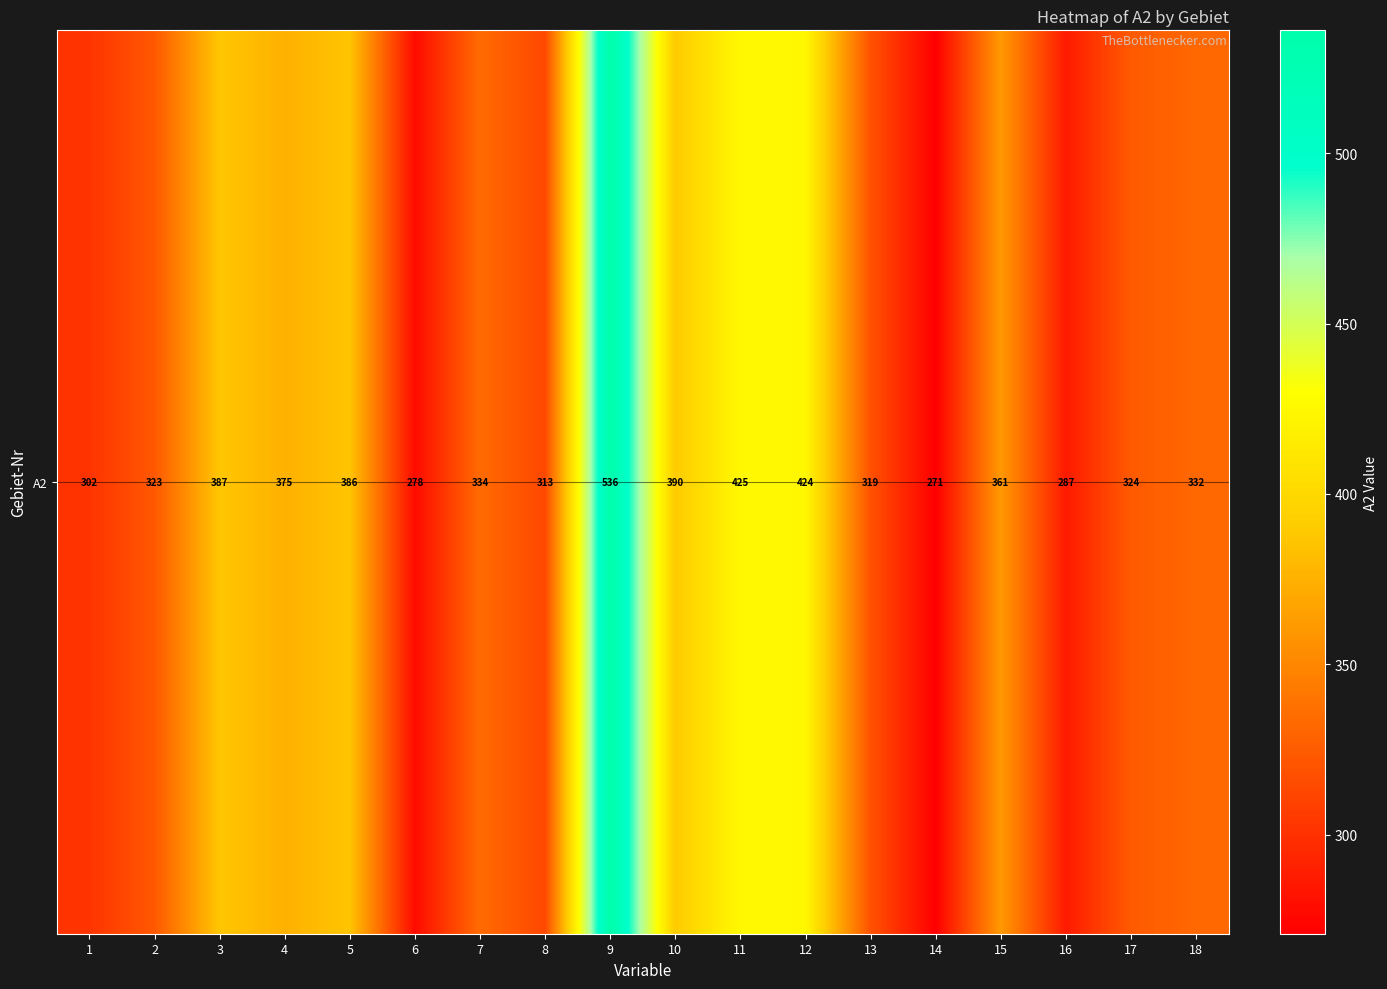

What is the average value?

354